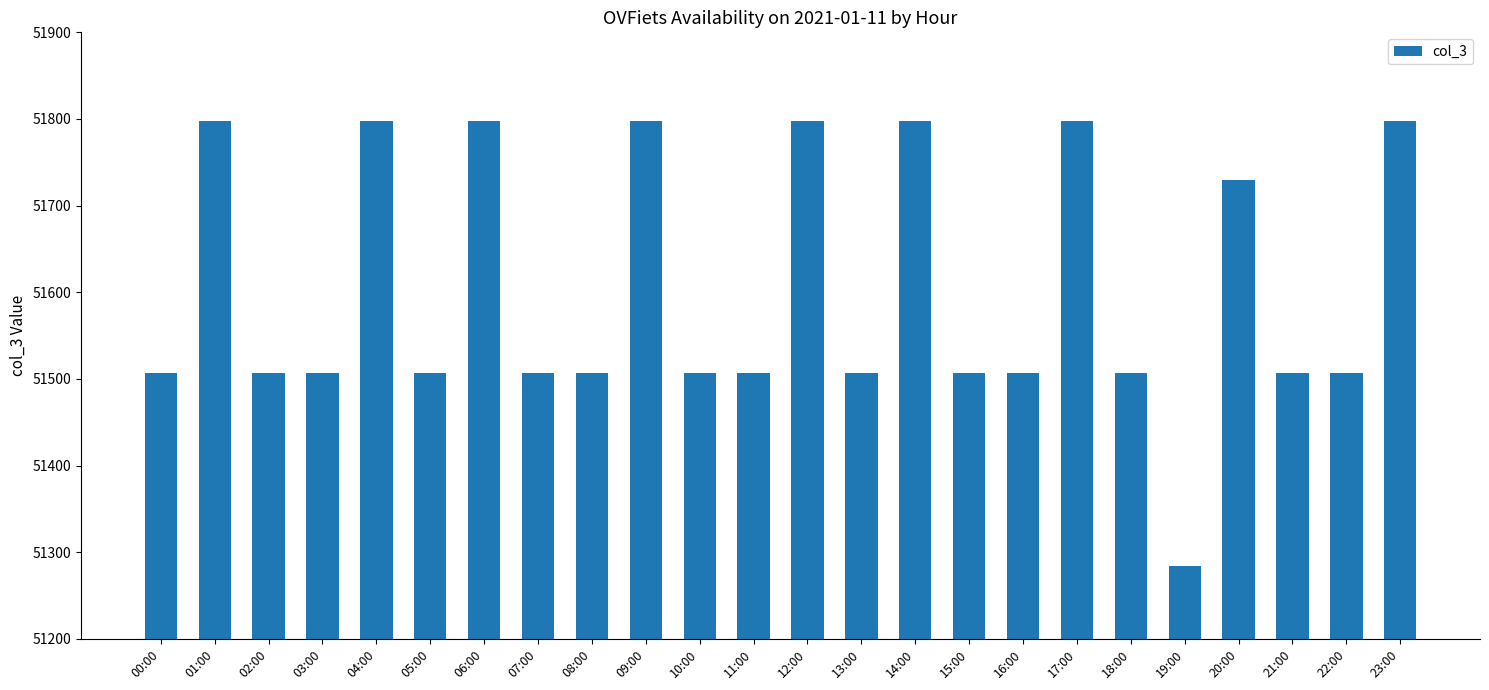

Are the bars horizontal?

No